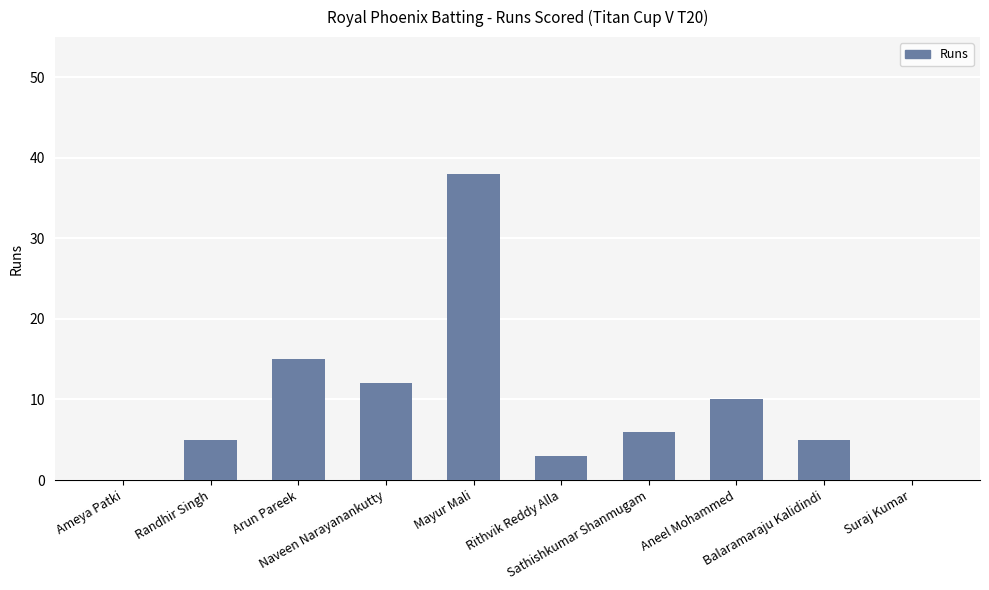

Between Balaramaraju Kalidindi and Naveen Narayanankutty, which is larger?

Naveen Narayanankutty